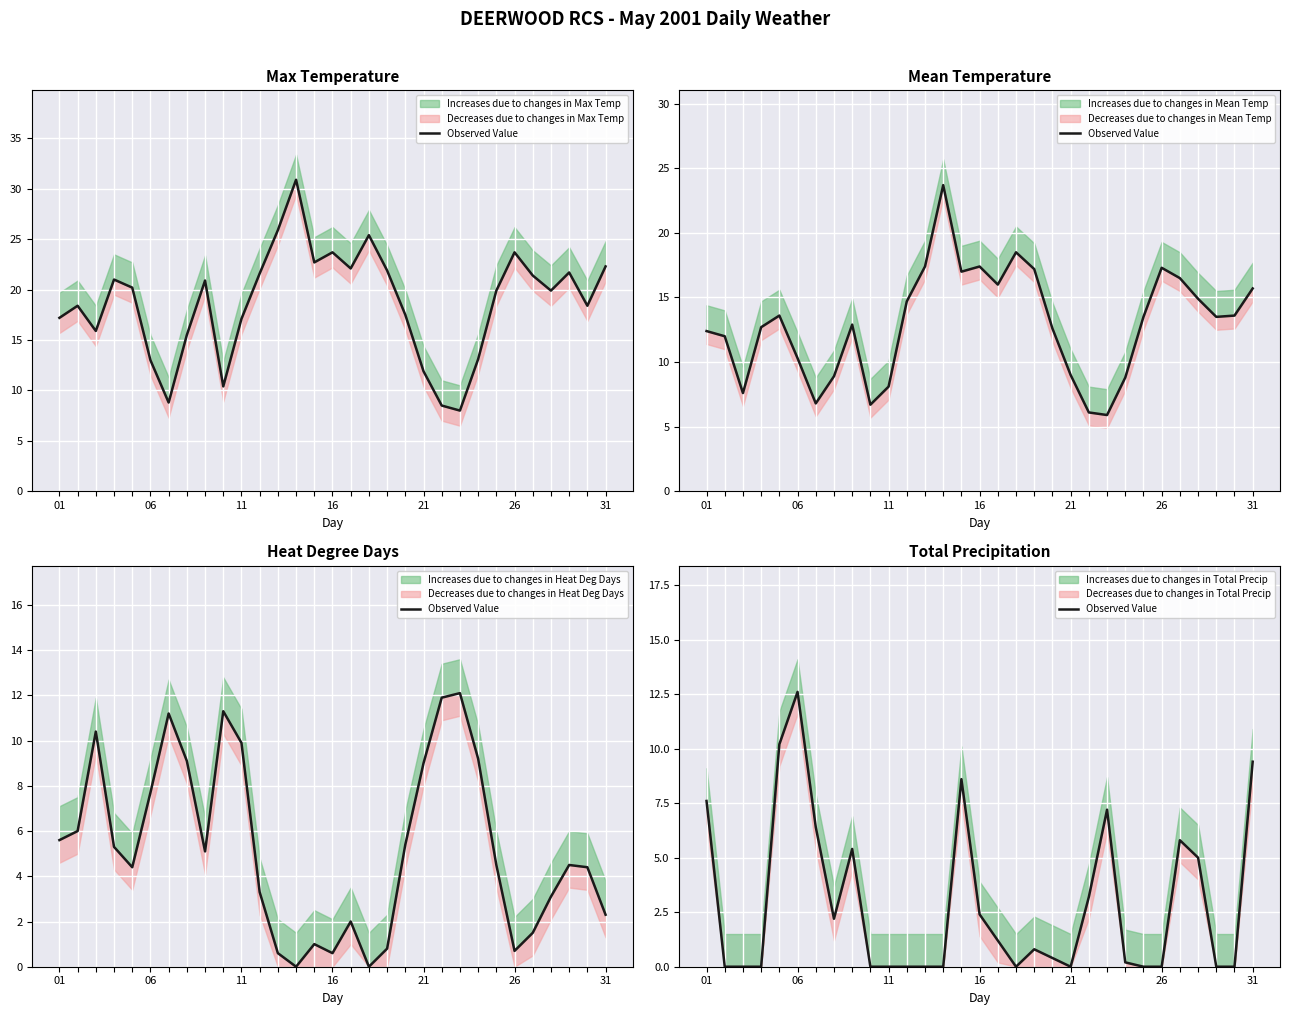

At which category does the data reach its first local valley?

7